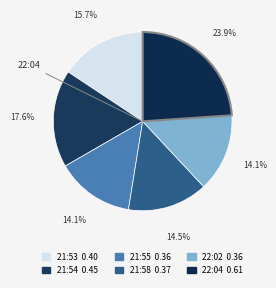

Which category has the smallest portion of the pie?

2023-05-19T21:55:30.370Z